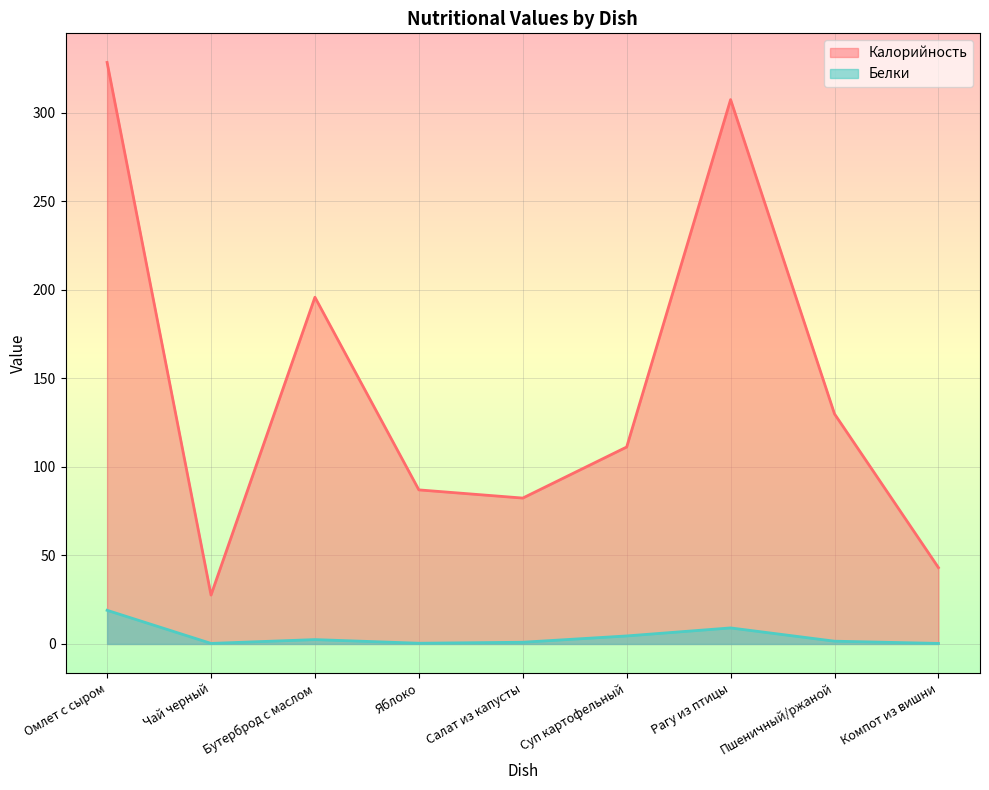

What is the label of the 9th point from the right?

Омлет с сыром